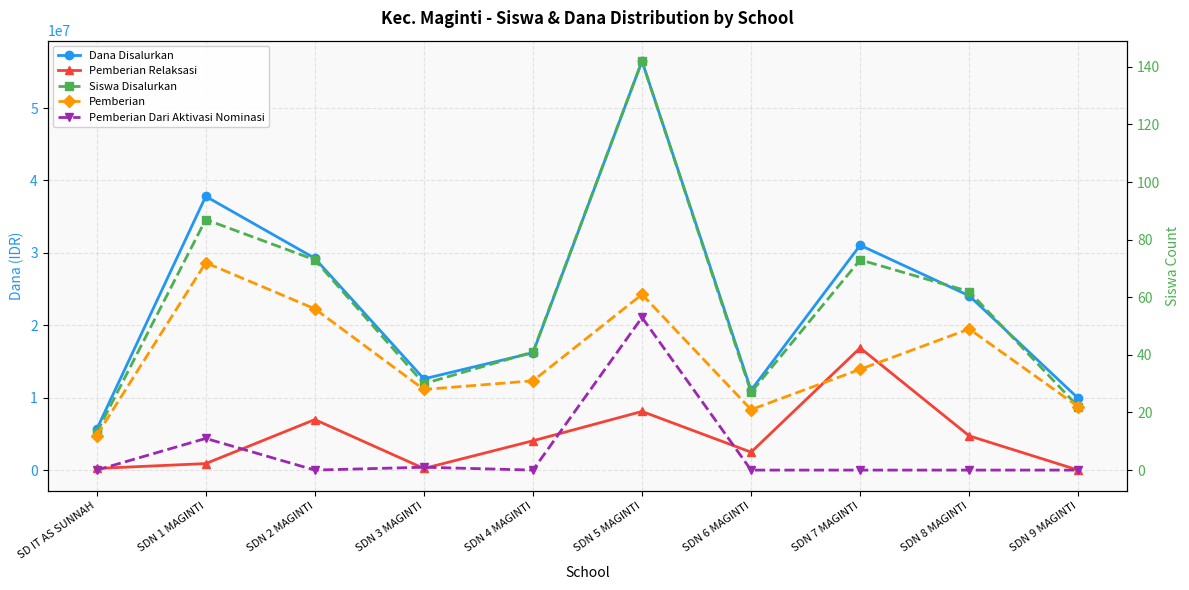

What is the difference between the maximum and minimum values in the Pemberian Dari Aktivasi Nominasi series?

53